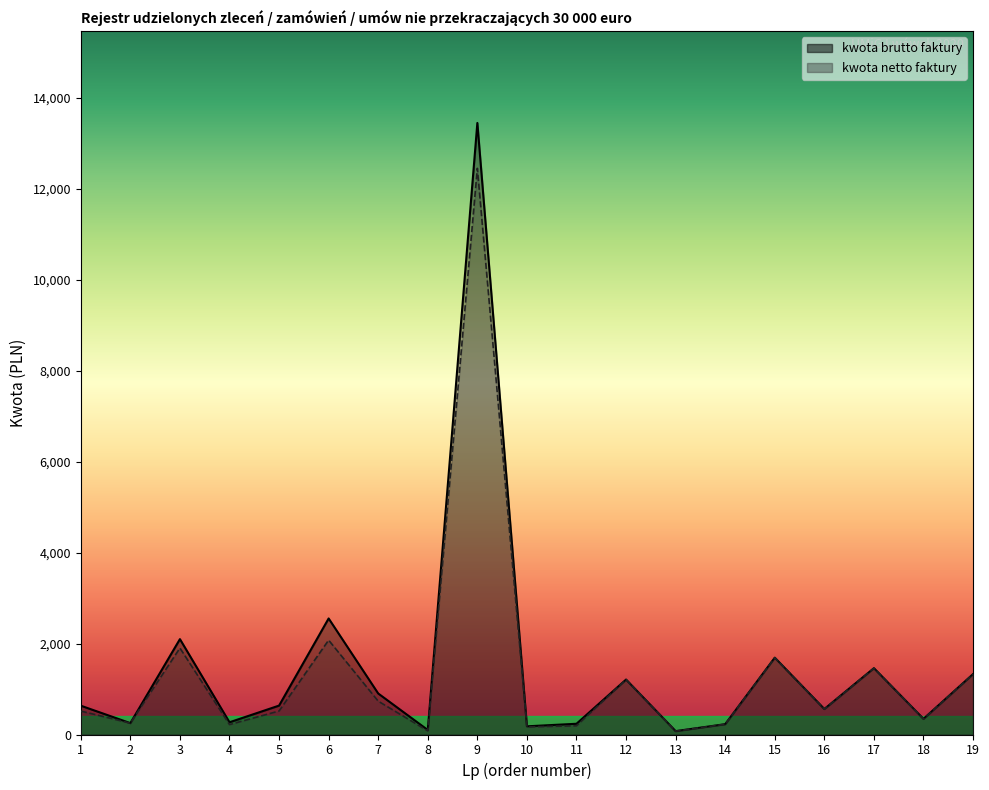

Which series changed the most between 5 and 13?

kwota brutto faktury